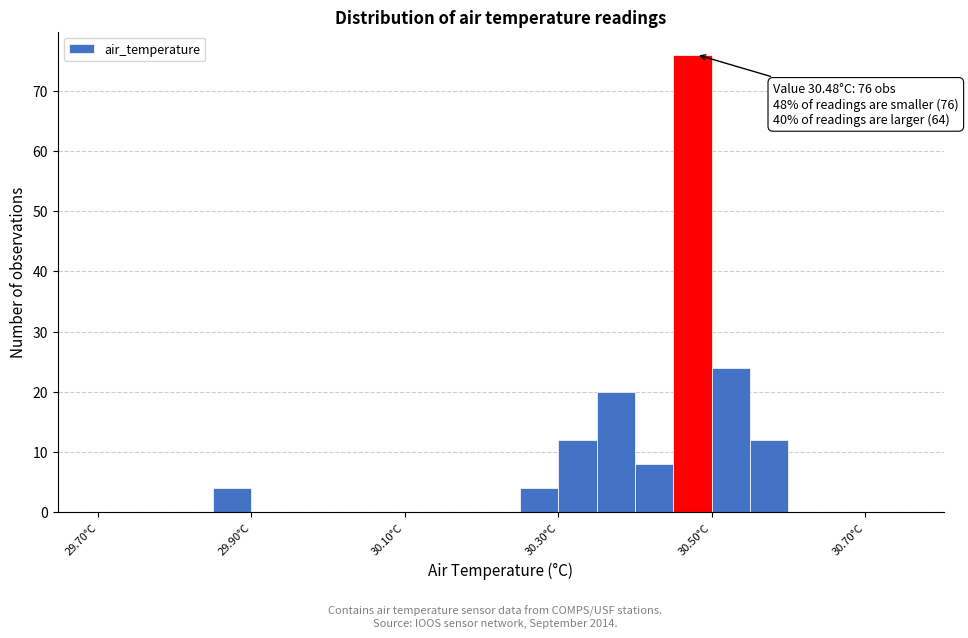

Read against the x-axis, roughly where is the centre of the tallest bar?

30.48